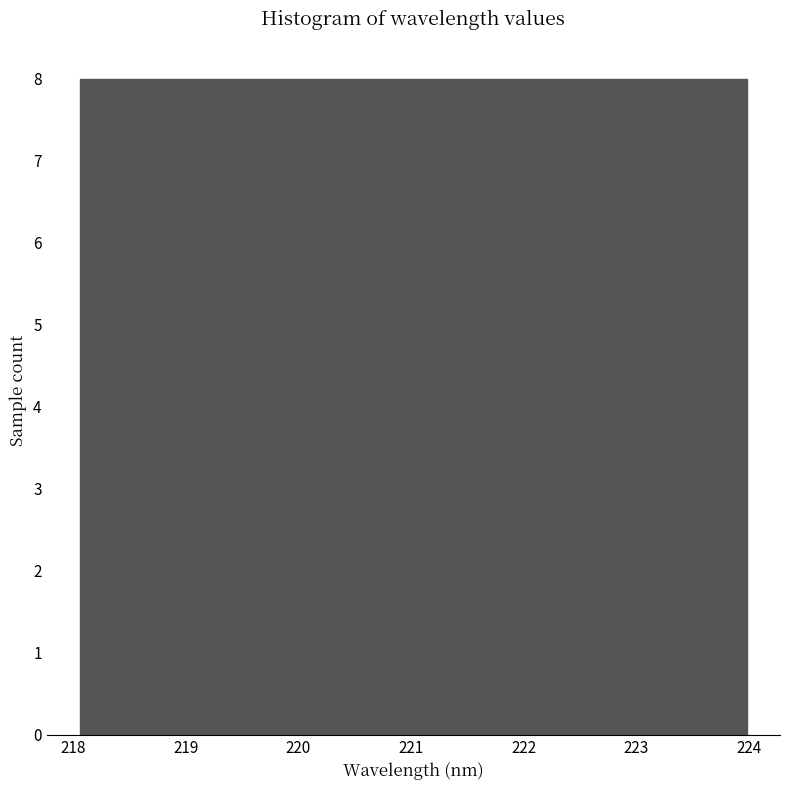

How tall is the bar that spans 218.1 to 219.5 on the x-axis? Neither the bar edges nor the heights are printed on the chart, so give them approximately, as read against the axes.

8